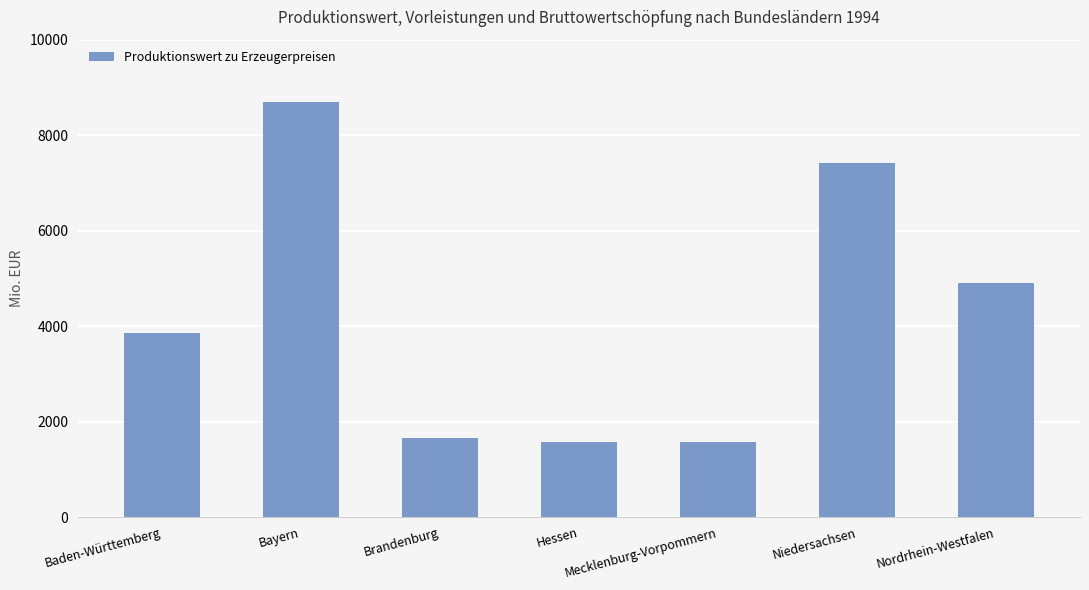

The chart shows a value of 1578 at Hessen. True or false?

True